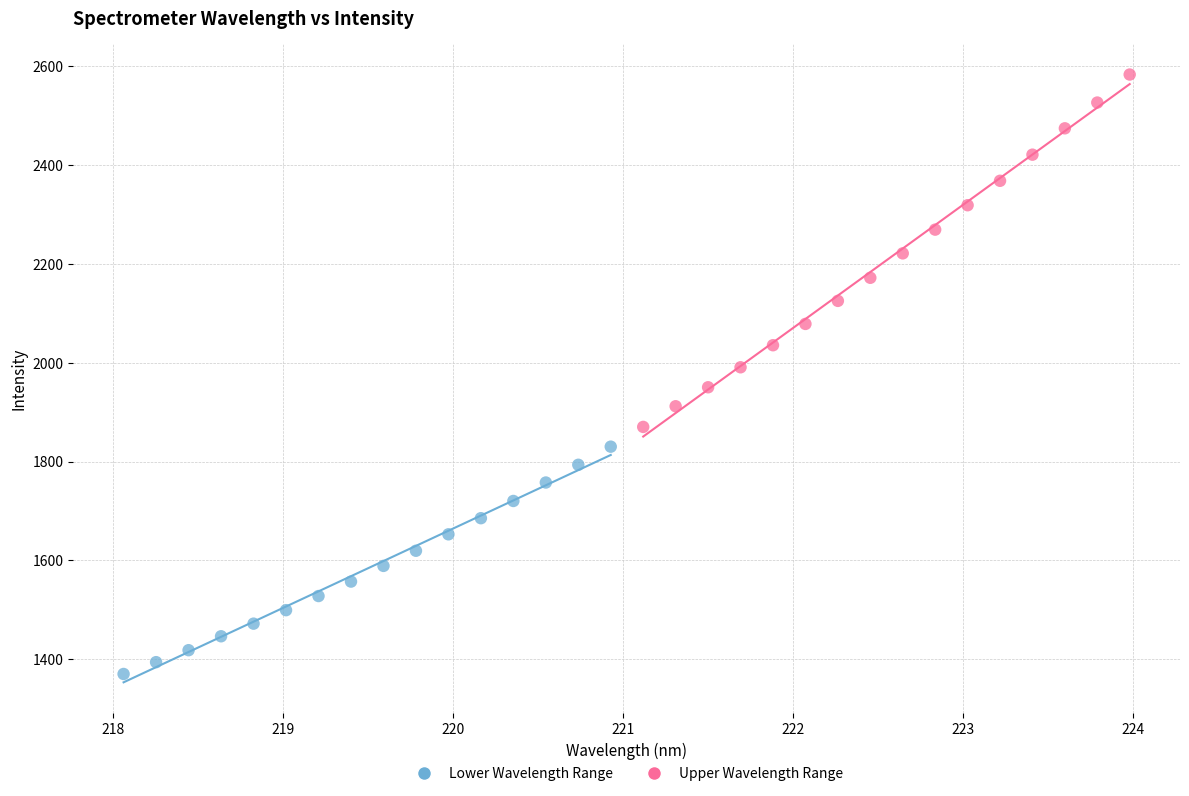

Which series has the widest spread of Y values?

Upper Wavelength Range